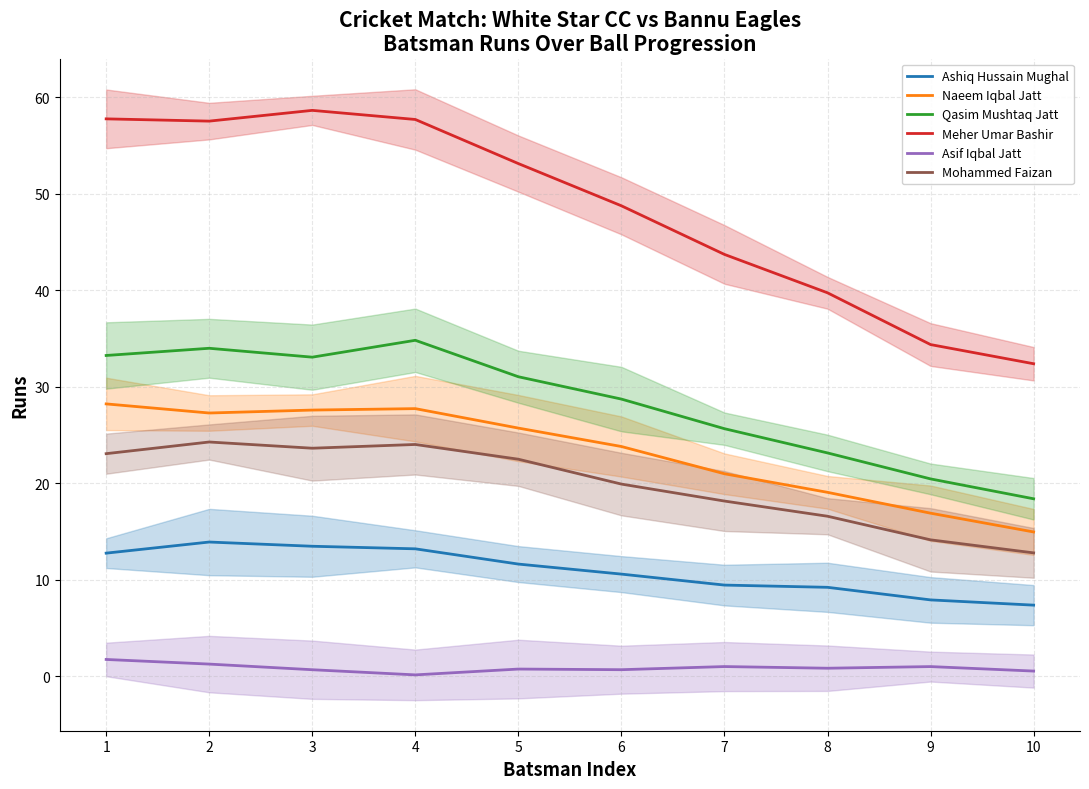

What is the value of the Ashiq Hussain Mughal point at the 10th from the left?

7.4